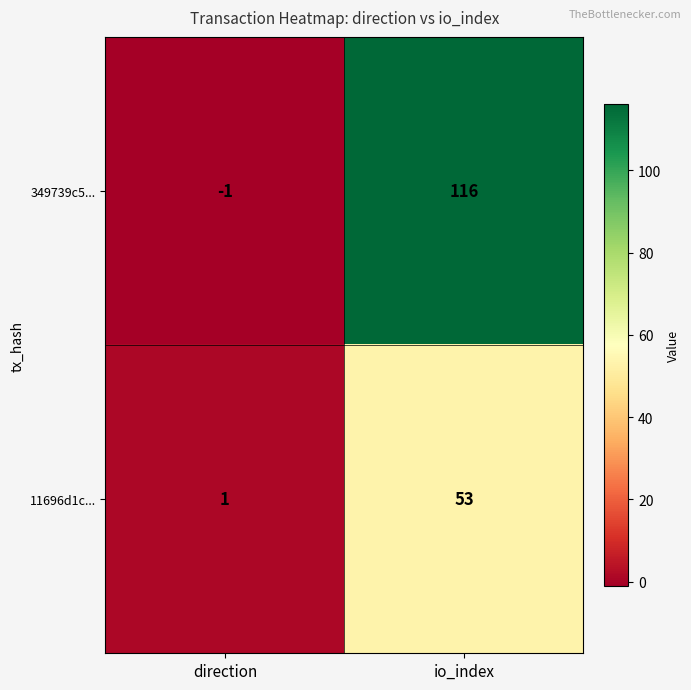

Reading right to left, transcribe all the data shown in this chart.

349739c5...: io_index=116	direction=-1
11696d1c...: io_index=53	direction=1